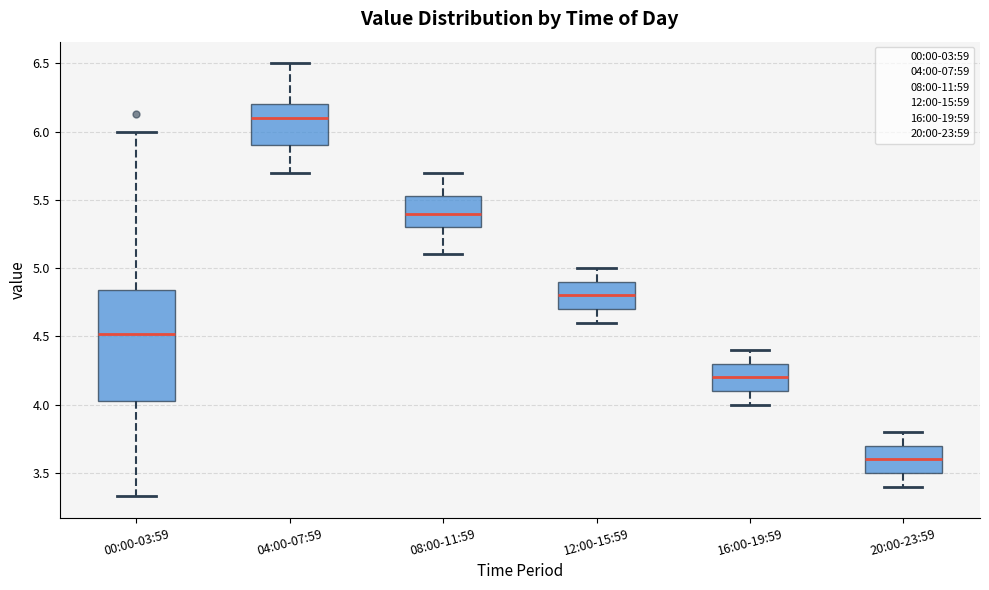

Which box's median line is the lowest?

20:00-23:59